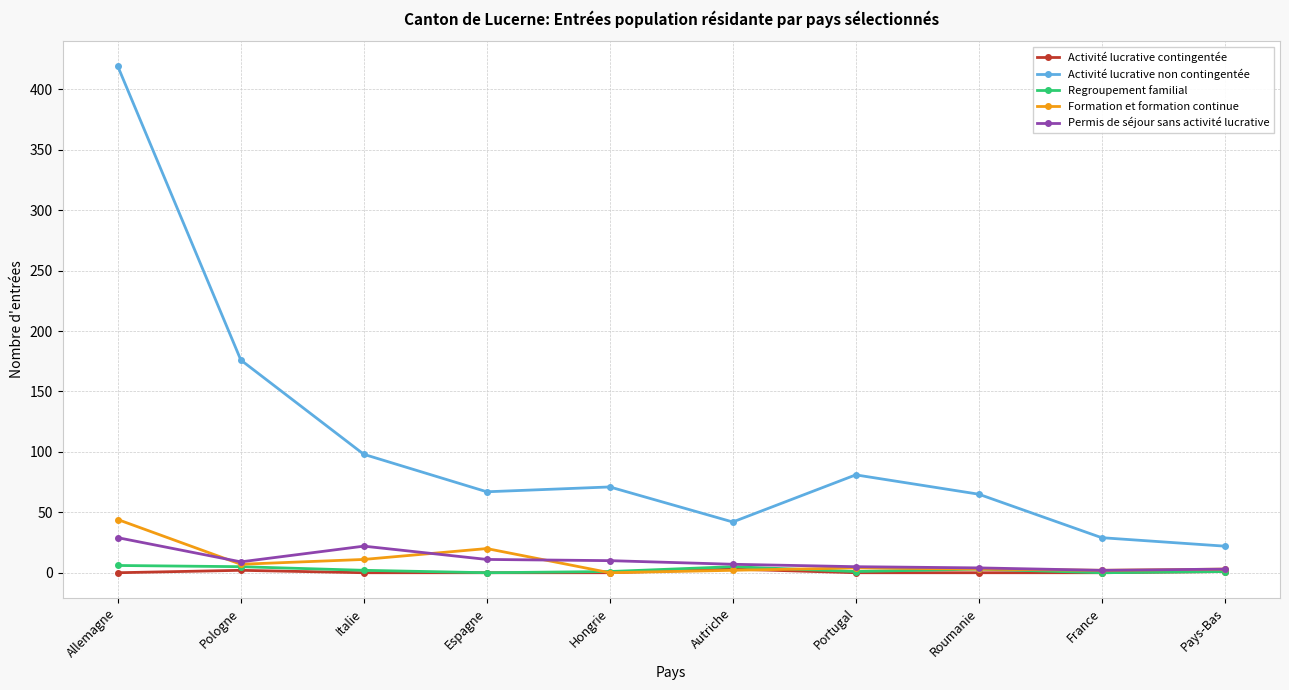

At which label does Activité lucrative non contingentée first exceed 71?

Allemagne